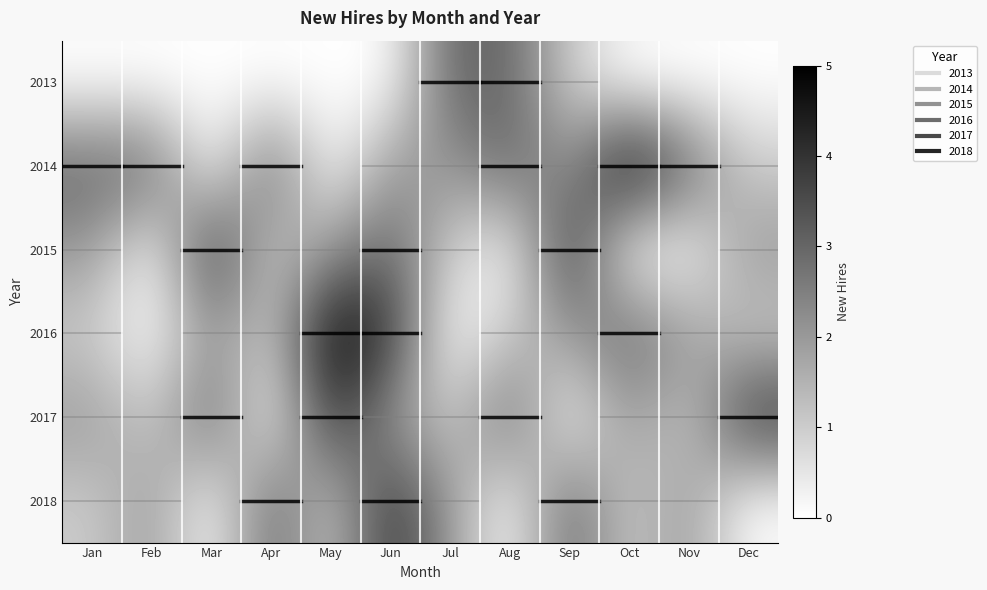

Reading left to right, transcribe all the data shown in this chart.

2013: Jan=0	Feb=0	Mar=0	Apr=0	May=0	Jun=0	Jul=3	Aug=3	Sep=1	Oct=0	Nov=0	Dec=0
2014: Jan=3	Feb=3	Mar=0	Apr=3	May=0	Jun=2	Jul=2	Aug=3	Sep=2	Oct=5	Nov=3	Dec=1
2015: Jan=2	Feb=0	Mar=4	Apr=1	May=2	Jun=3	Jul=1	Aug=0	Sep=4	Oct=0	Nov=0	Dec=2
2016: Jan=1	Feb=0	Mar=2	Apr=1	May=5	Jun=4	Jul=0	Aug=1	Sep=2	Oct=3	Nov=2	Dec=1
2017: Jan=2	Feb=1	Mar=3	Apr=0	May=4	Jun=2	Jul=1	Aug=3	Sep=0	Oct=2	Nov=1	Dec=4
2018: Jan=1	Feb=2	Mar=0	Apr=3	May=1	Jun=4	Jul=2	Aug=0	Sep=3	Oct=1	Nov=2	Dec=0